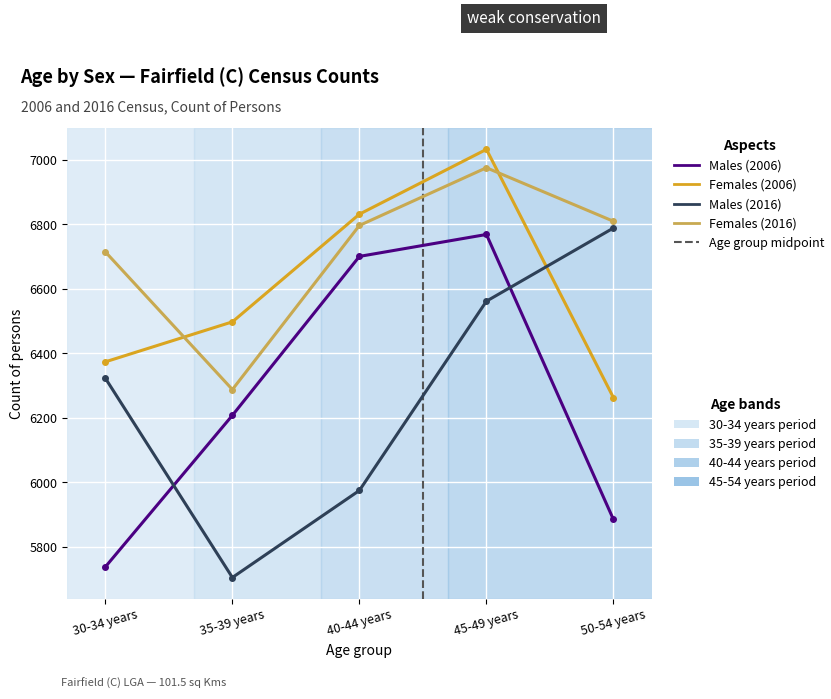

What is the spread (max minus min) of values at 35-39 years?

793